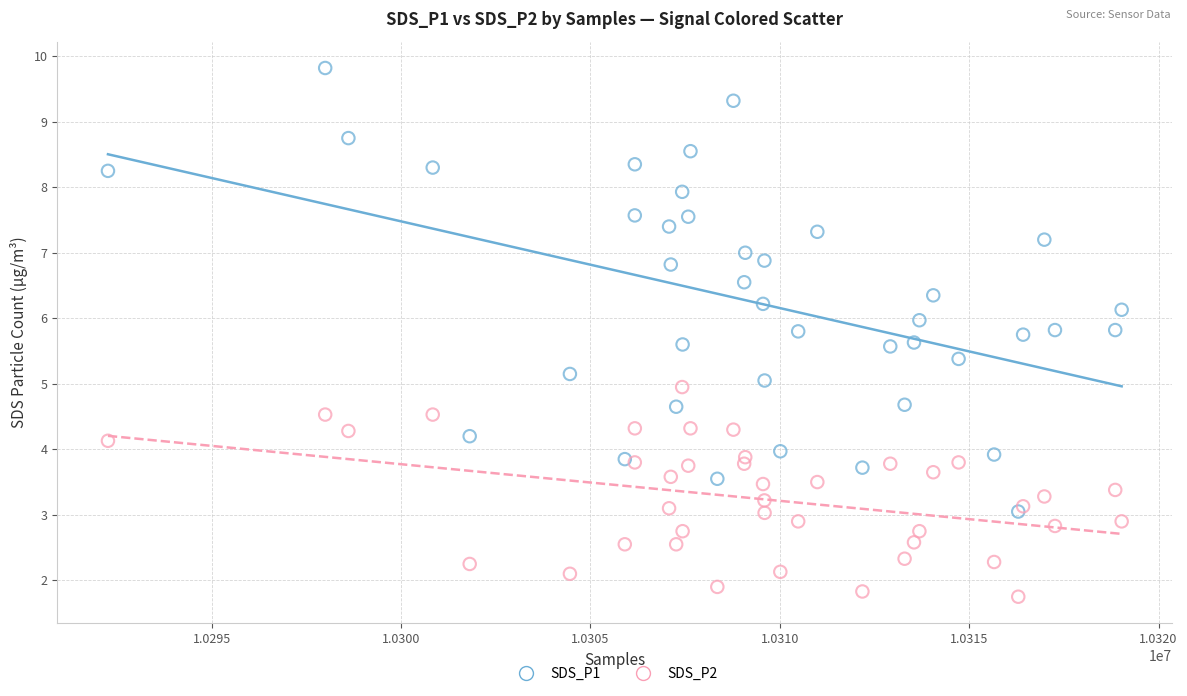

Which series reaches the minimum Y coordinate?

SDS_P2